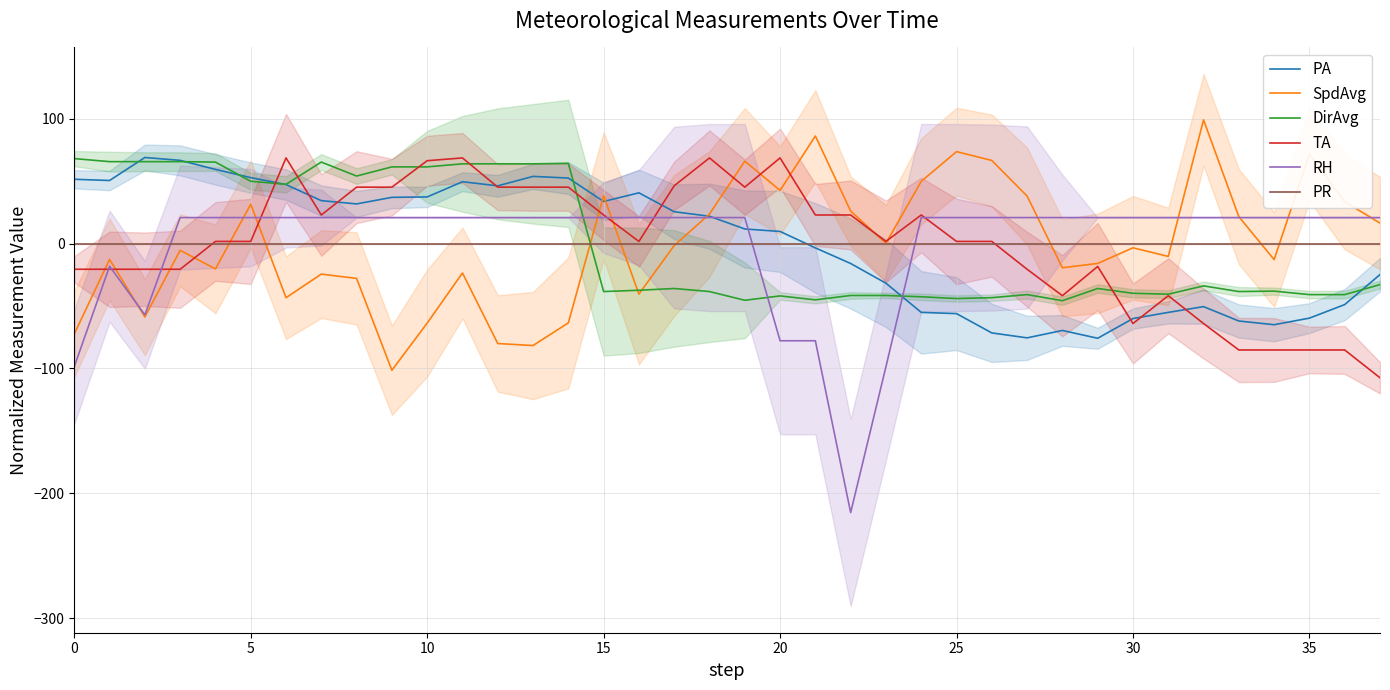

How many data points in DirAvg are less than -36?

21